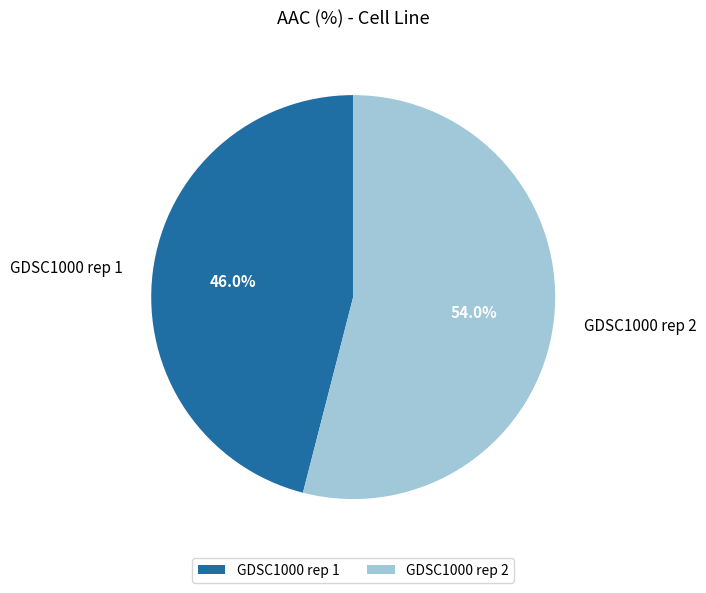

Is there a majority slice in this chart?

Yes